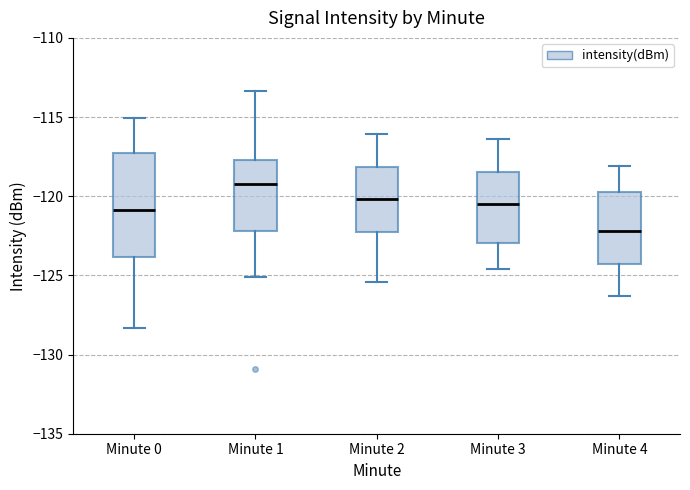

Reading left to right, read every box against the y-axis: the position of its median line, the range the box covers, and the ends of its whiskers. The values are not printed on the chart, so give them approximately, as read against the axis.

Minute 0: median -121.0, box -124.0 to -117.5, whiskers -128.5 to -115.0
Minute 1: median -119.0, box -122.0 to -117.5, whiskers -125.0 to -113.5
Minute 2: median -120.0, box -122.0 to -118.0, whiskers -125.5 to -116.0
Minute 3: median -120.5, box -123.0 to -118.5, whiskers -124.5 to -116.5
Minute 4: median -122.0, box -124.0 to -119.5, whiskers -126.5 to -118.0